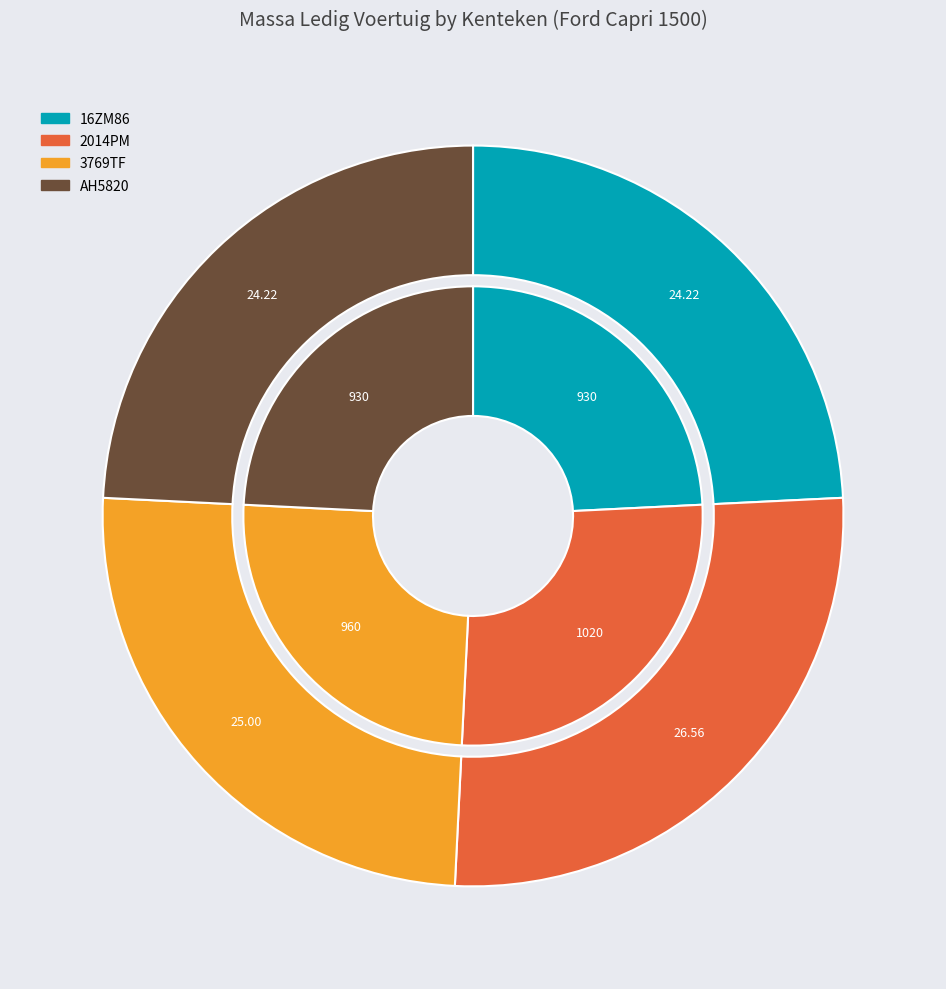

Between AH5820 and 16ZM86, which is larger?

AH5820